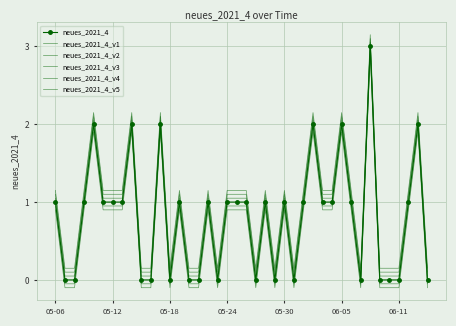

How many lines are shown in the chart?

6